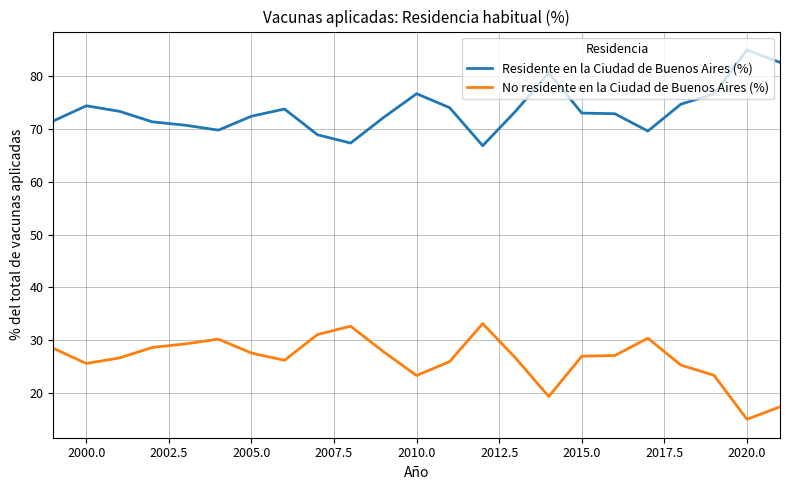

What is the minimum value shown in the chart?

15.0